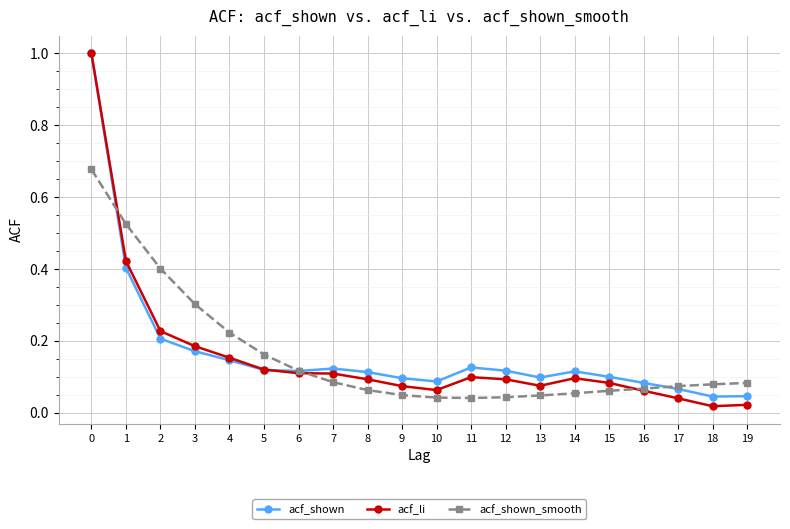

Is this an area chart (filled region under the line)?

No